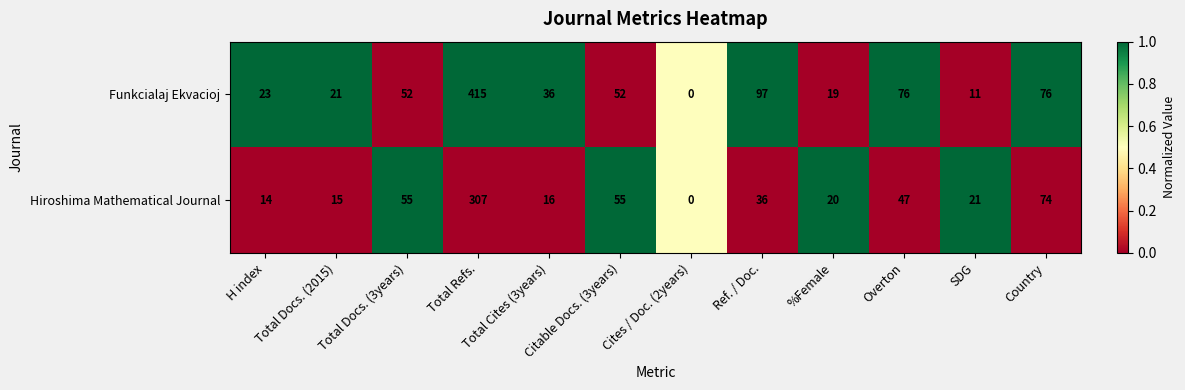

How many data points does each series have?

12